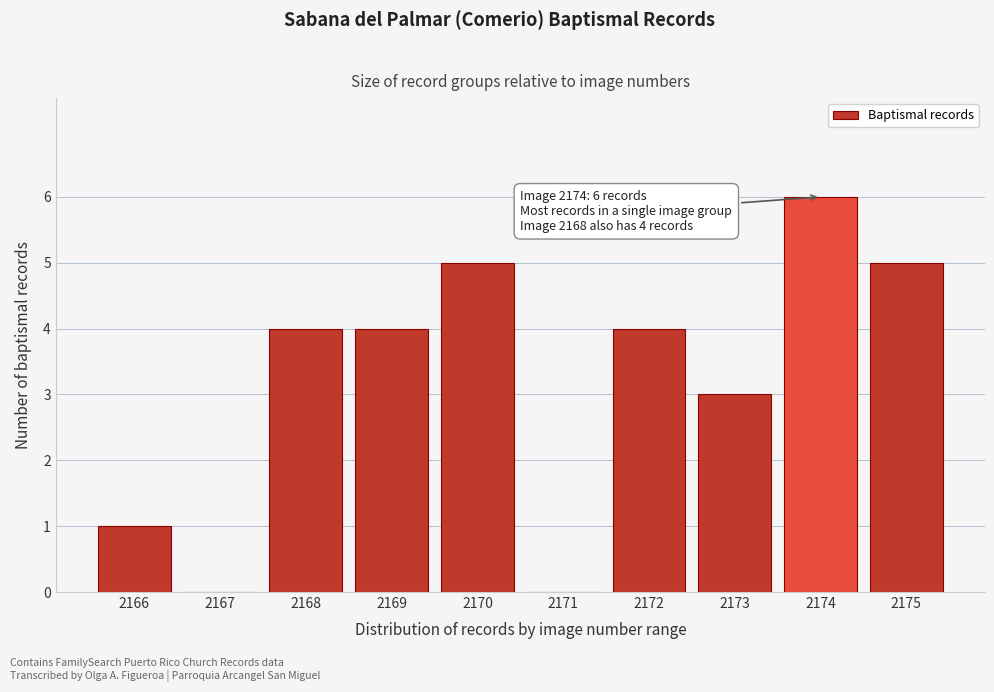

Reading left to right, what are all the values shown in this chart?

2166=1	2167=0	2168=4	2169=4	2170=5	2171=0	2172=4	2173=3	2174=6	2175=5